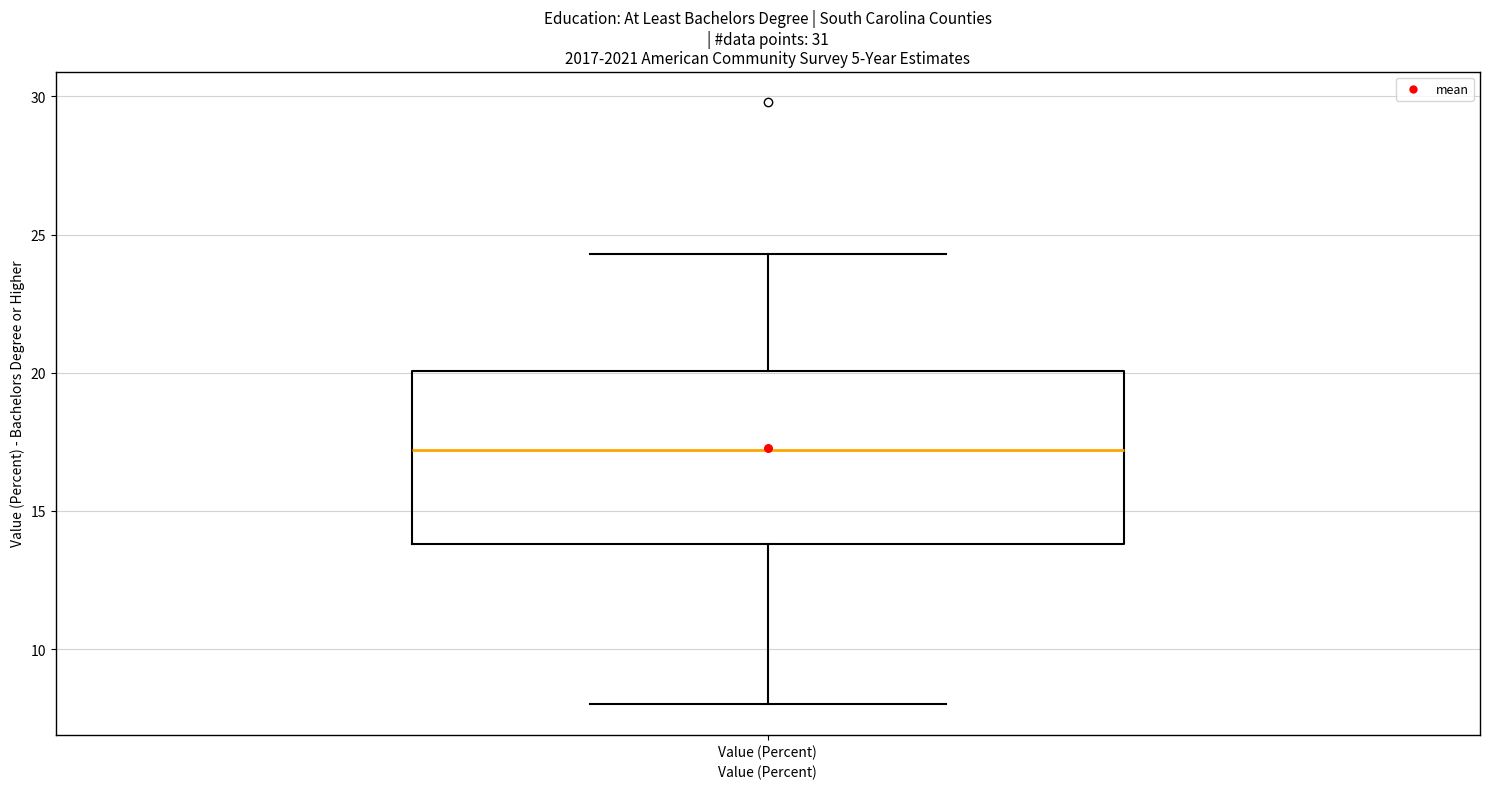

Read this box plot against the y-axis: the position of the median line, the range covered by the box, and the ends of both whiskers. The values are not printed on the chart, so give them approximately, as read against the axis.

median 17.0, box 14.0 to 20.0, whiskers 8.0 to 24.5